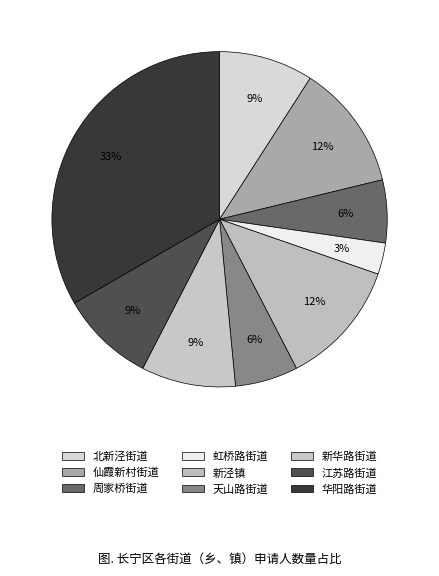

How many slices are in this pie chart?

9